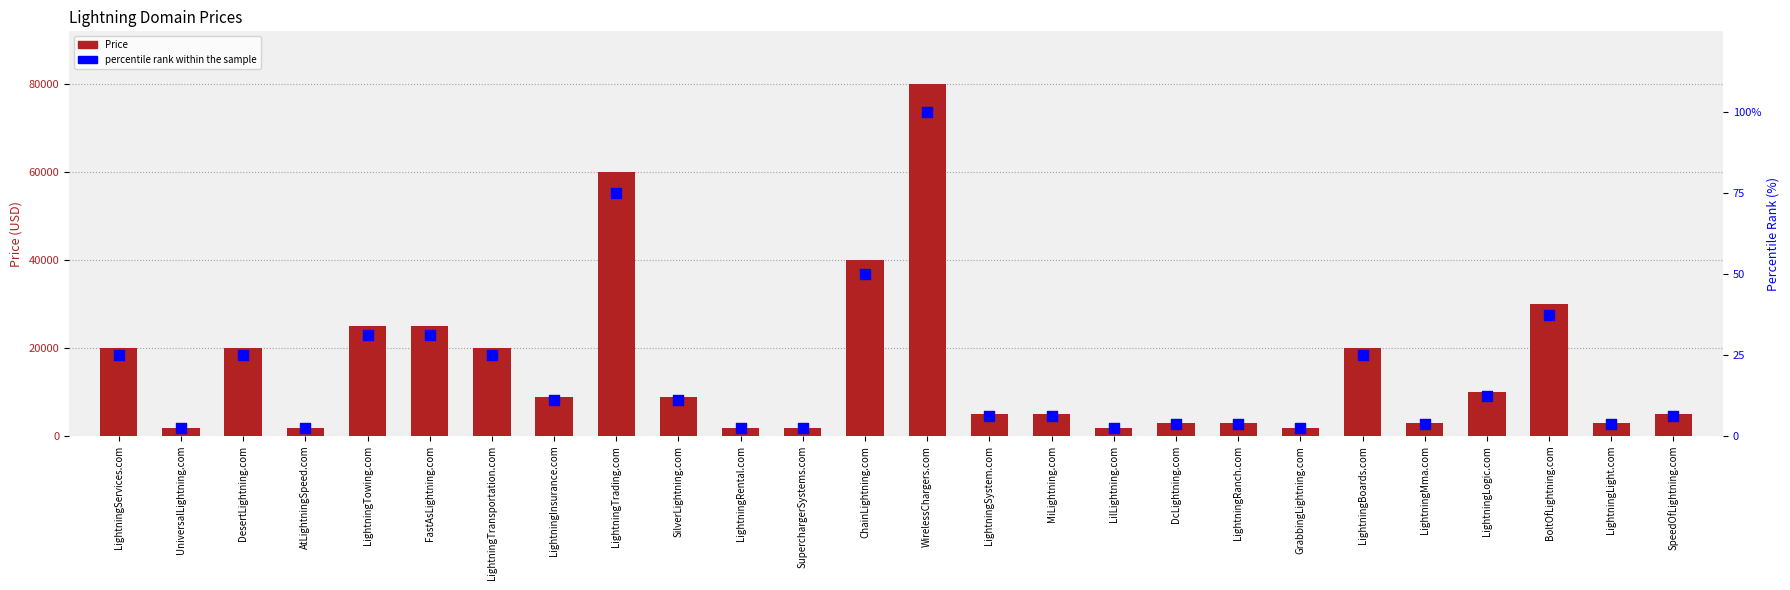

Is the value of Price at LightningTowing.com greater than the value of percentile rank within the sample at LightningInsurance.com?

Yes